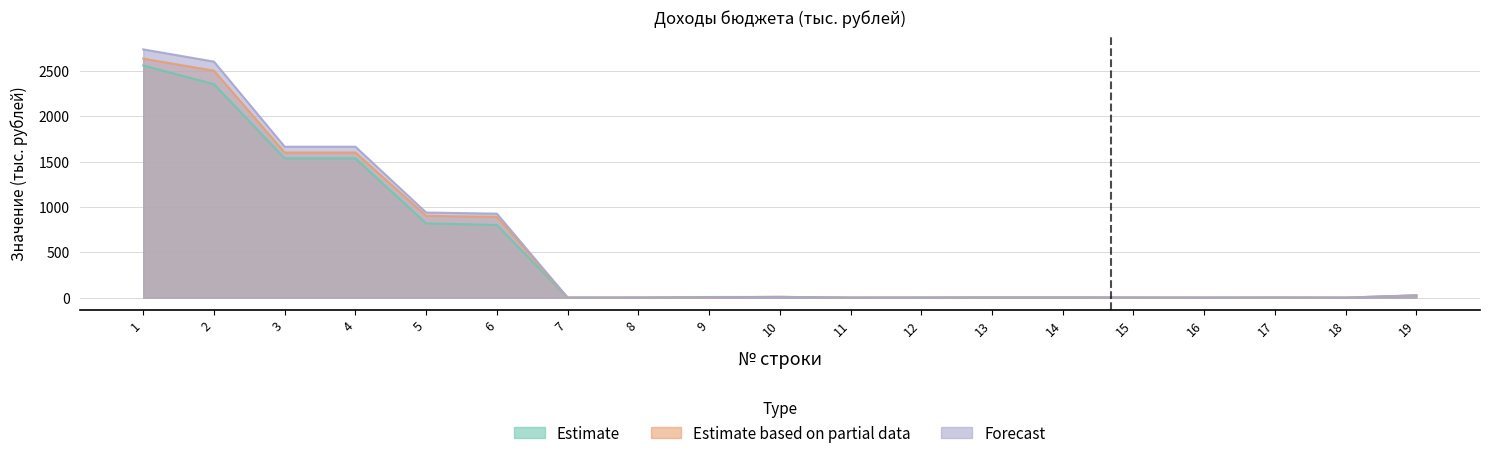

Reading left to right, what are all the values shown in this chart?

Estimate: 2561.0	2355.2	1536.0	1536.0	819.2	801.6	0.2	0.8	6.9	7.6	0.3	1.8	2.3	2.3	1.1	0.0	1.4	-0.1	22.8
Estimate based on partial data: 2636.0	2502.9	1600.5	1600.5	902.4	890.5	0.3	0.8	3.0	7.9	0.0	0.0	2.5	2.5	1.2	0.0	1.4	-0.2	24.3
Forecast: 2738.1	2603.0	1664.5	1664.5	938.5	926.1	0.3	0.8	3.1	8.2	0.0	0.0	2.6	2.6	1.2	0.0	1.5	-0.2	25.9